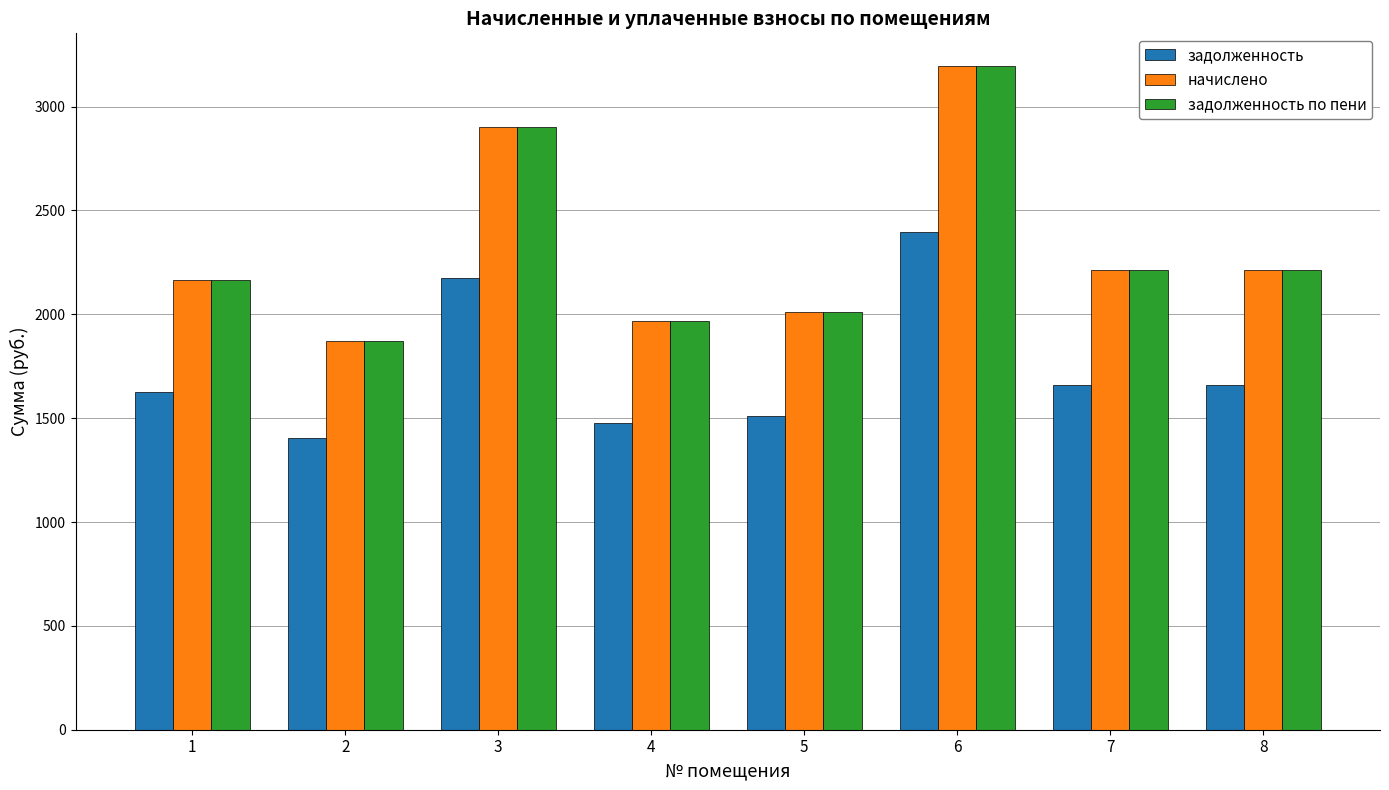

What is the average value of the задолженность series?

1738.0